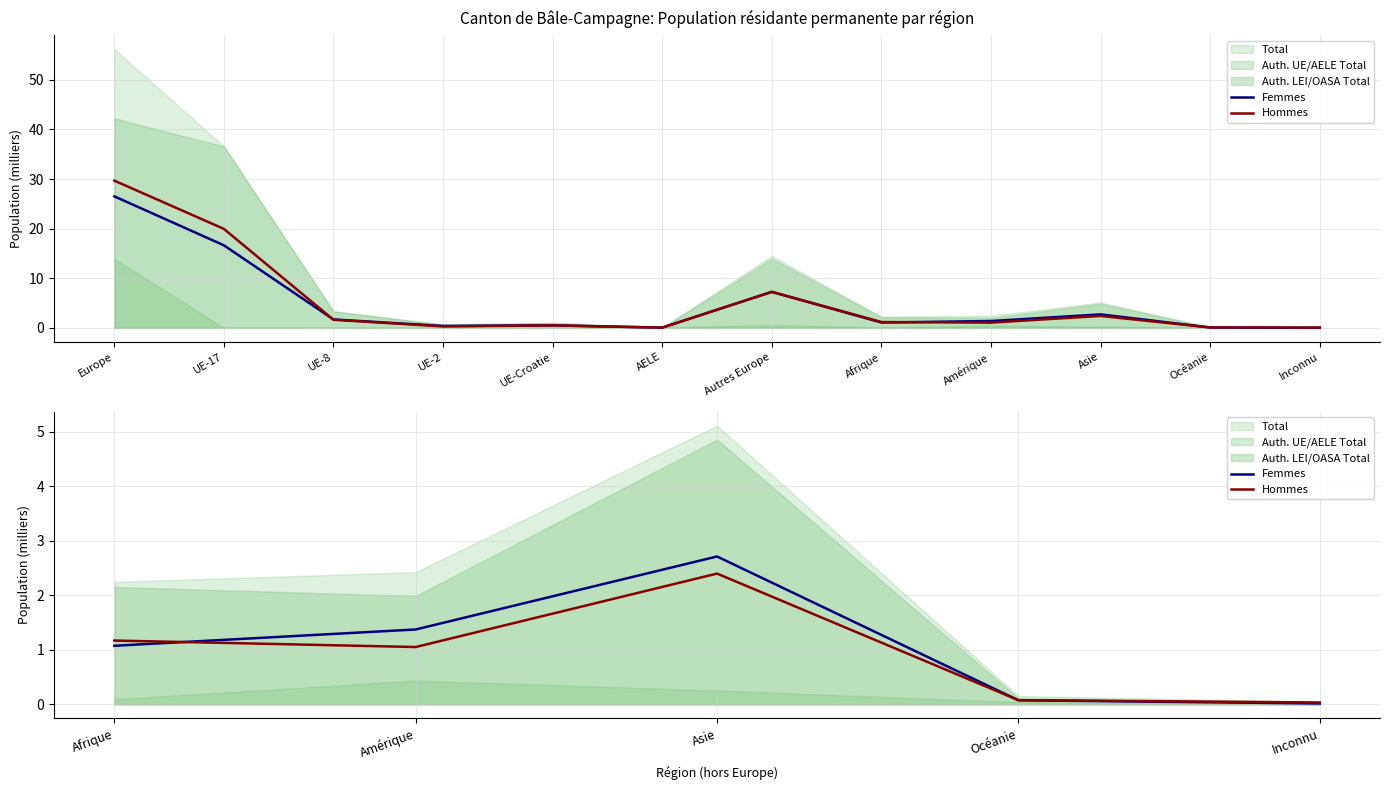

Is it true that Femmes equals 0.7 at Amérique?

False